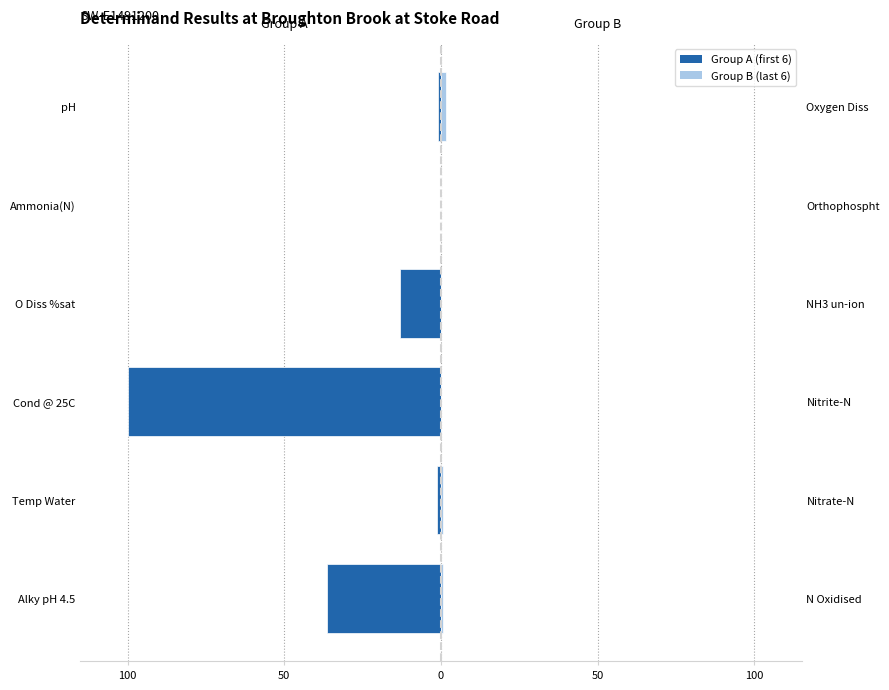

Is the value of Group A (first 6) at Ammonia(N) greater than the value of Group B (last 6) at O Diss %sat?

No